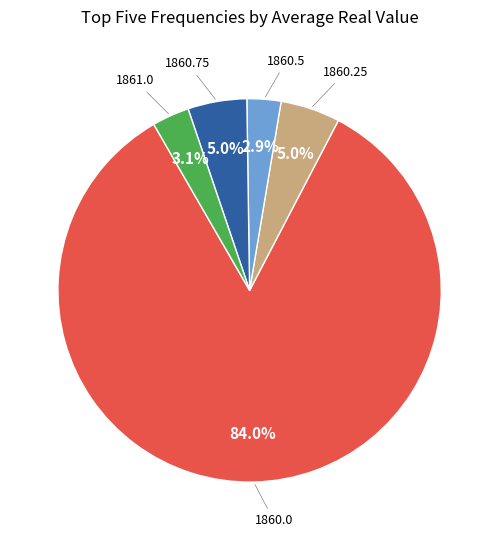

Is there a majority slice in this chart?

Yes